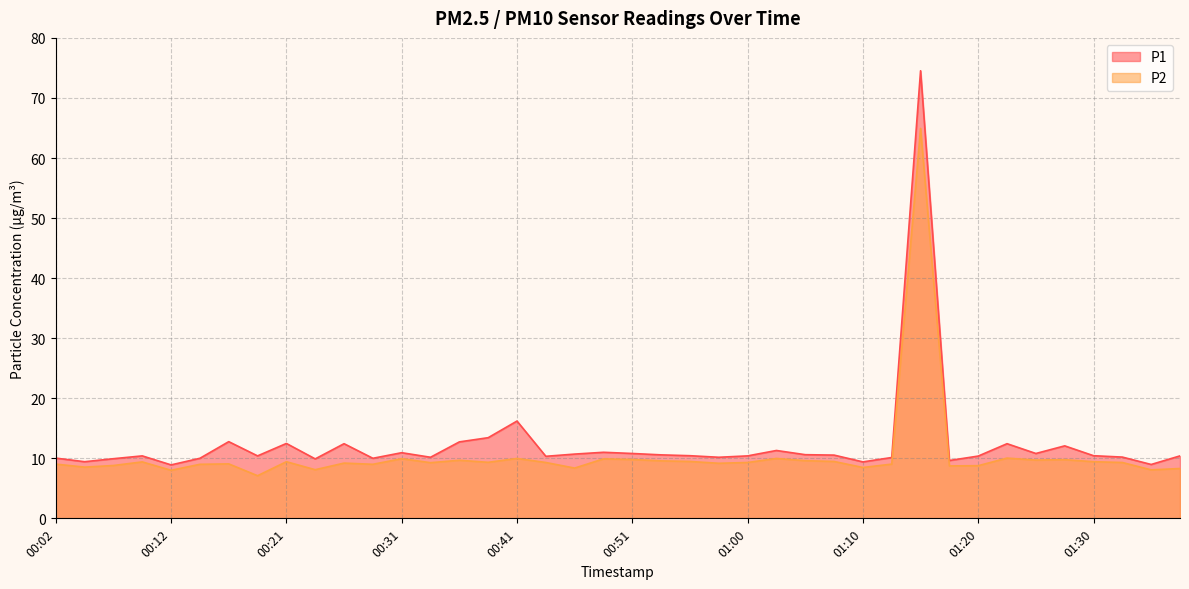

At how many categories does at least one series exceed 18?

1